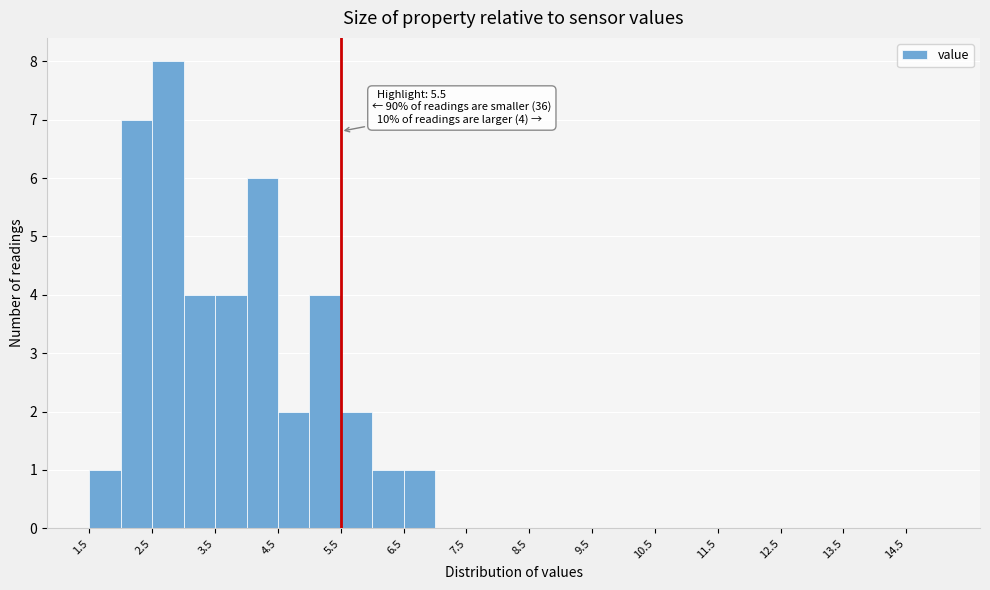

Which range on the x-axis has the tallest bar?

2.5 to 3.0